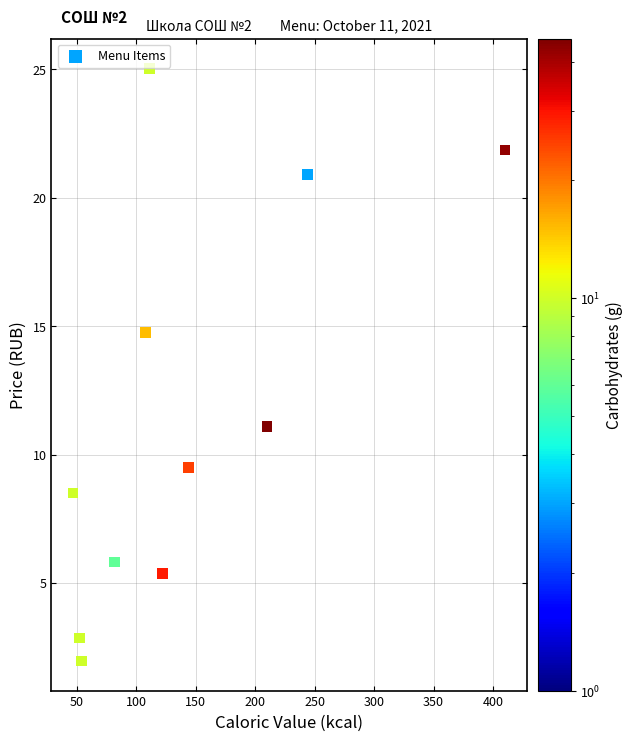

What is the average X value?

141.2